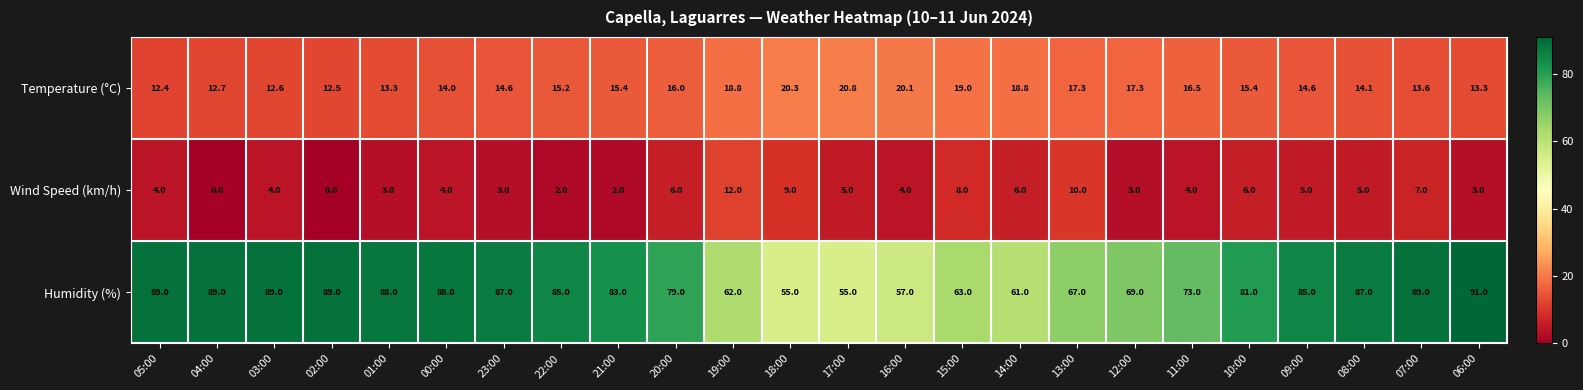

What is the sum of the Humidity (%) values at 02:00 and 14:00?

150.0